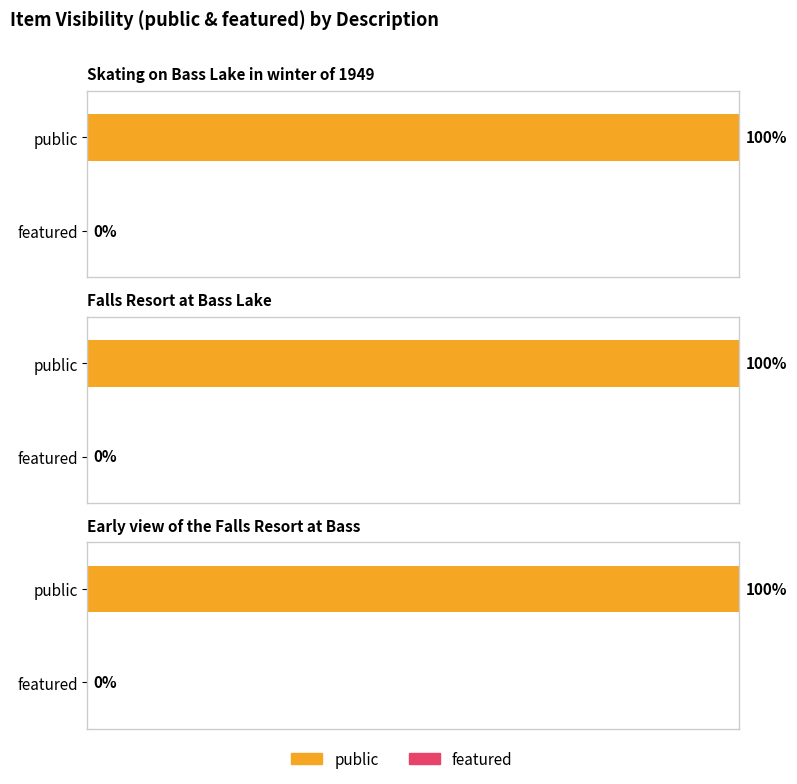

What is the difference between the highest and lowest values at Skating on Bass Lake in winter of 1949?

1